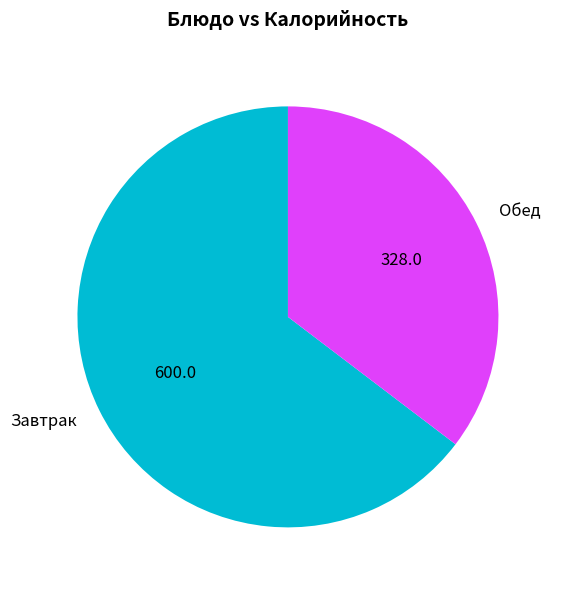

Is Обед the majority of the pie?

No